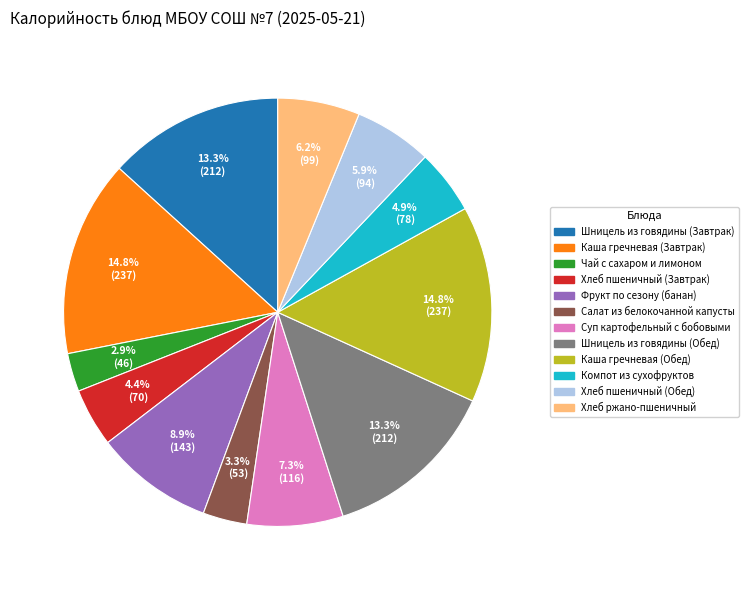

Count the number of slices in the pie.

12